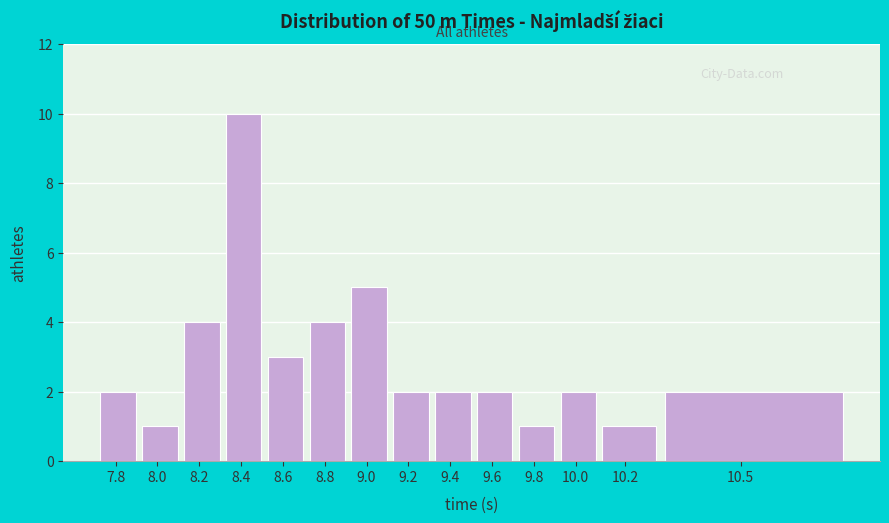

Reading right to left, extract all data points from this chart.

2	1	2	1	2	2	2	5	4	3	10	4	1	2